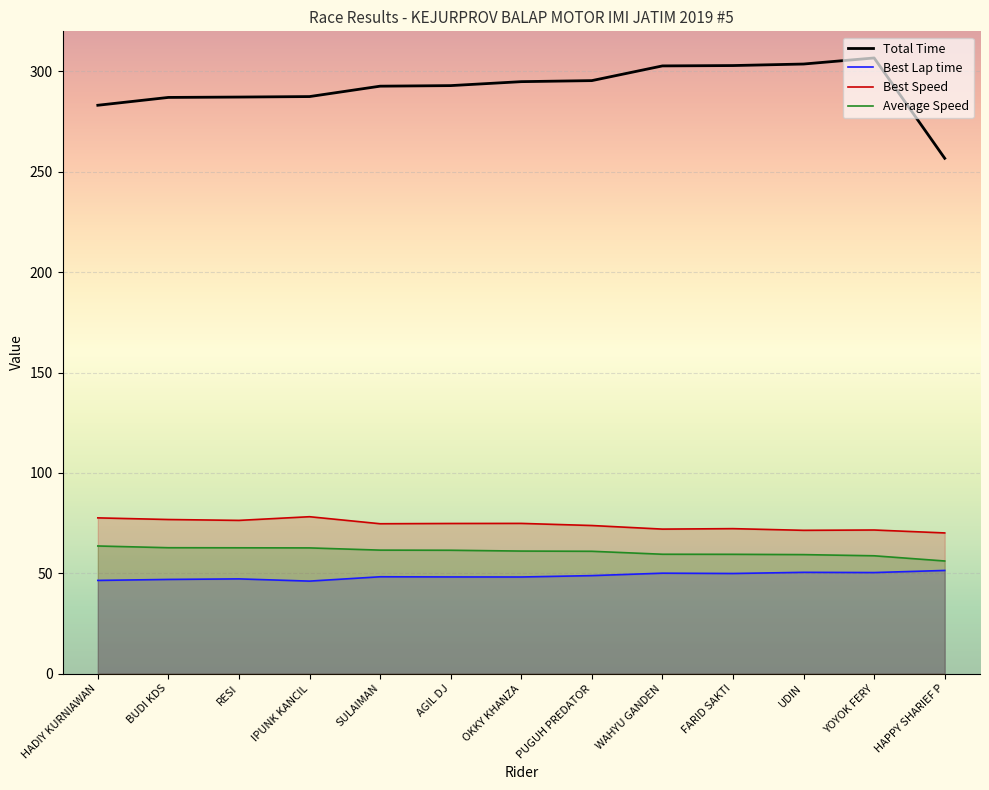

What is the label of the 11th point from the right?

RESI